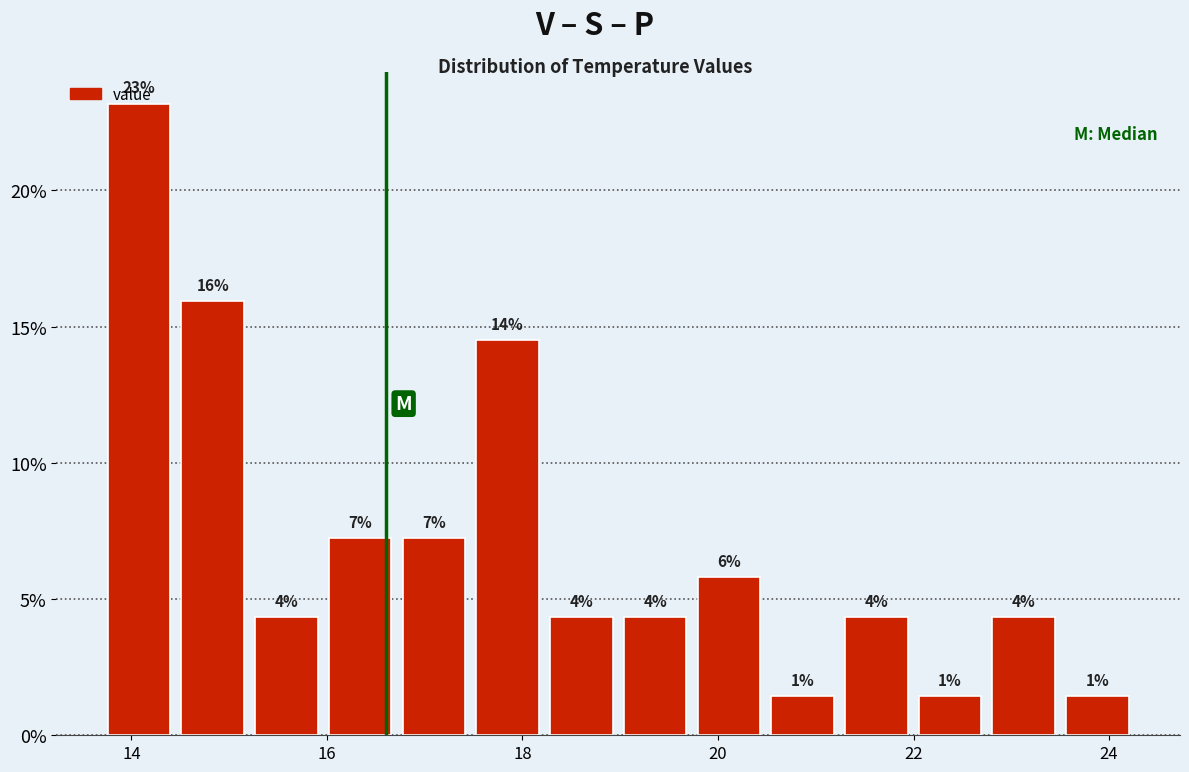

Around what value on the x-axis is the tallest bar? Give the approximate position of its centre, as read against the axis.

14.0